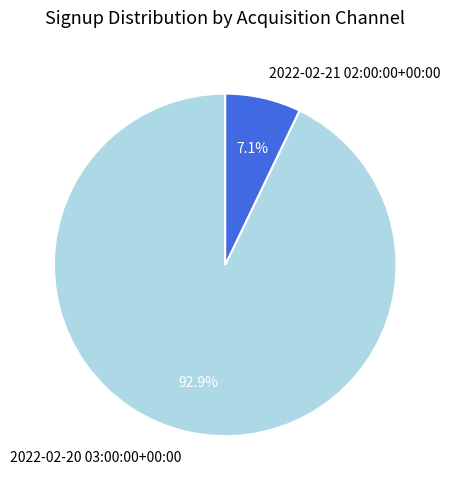

To the nearest percent, what is the difference between the 2022-02-21 02:00:00+00:00 and 2022-02-20 03:00:00+00:00 slice percentages?

86%